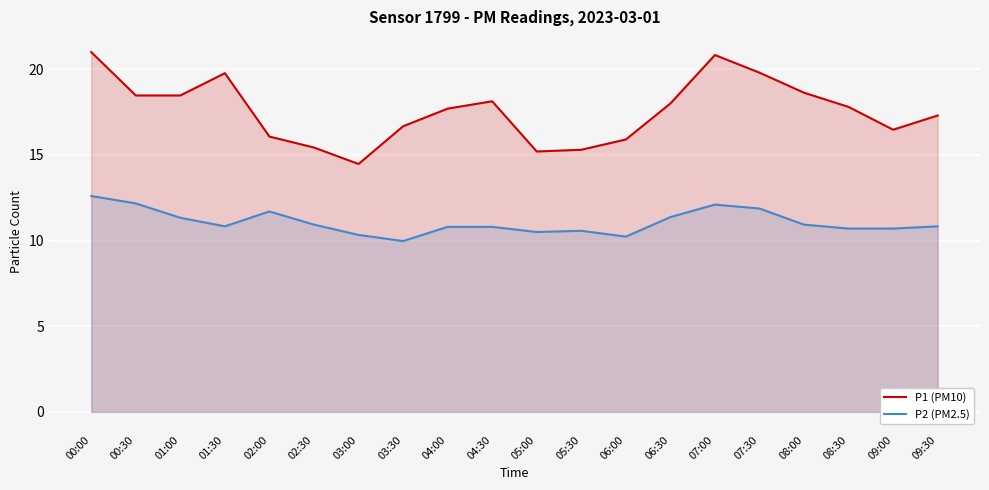

List the labels in order of P1 (PM10) value, largest first.

00:00, 07:00, 07:30, 01:30, 08:00, 00:30, 01:00, 04:30, 06:30, 08:30, 04:00, 09:30, 03:30, 09:00, 02:00, 06:00, 02:30, 05:30, 05:00, 03:00